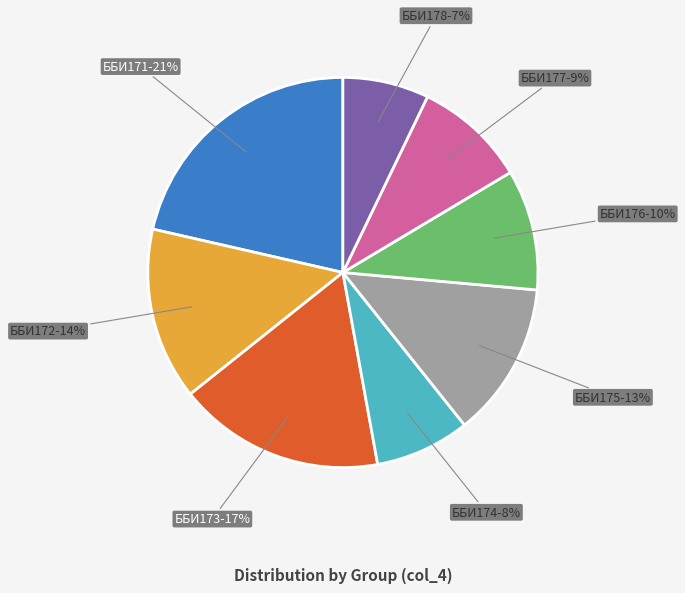

Which has a higher value, ББИ171 or ББИ173?

ББИ171